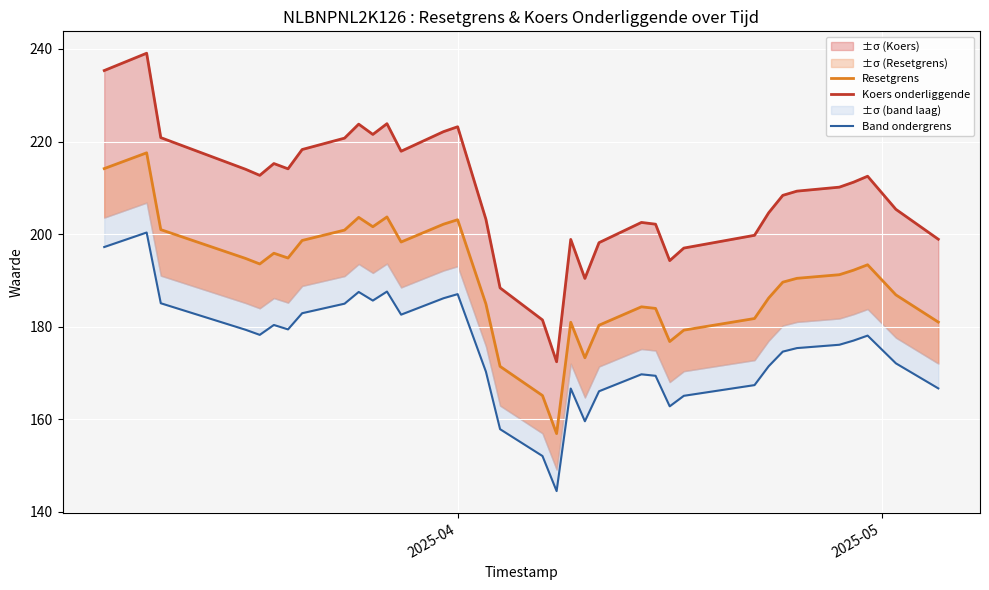

True or false: Resetgrens and Koers onderliggende cross at least once.

False